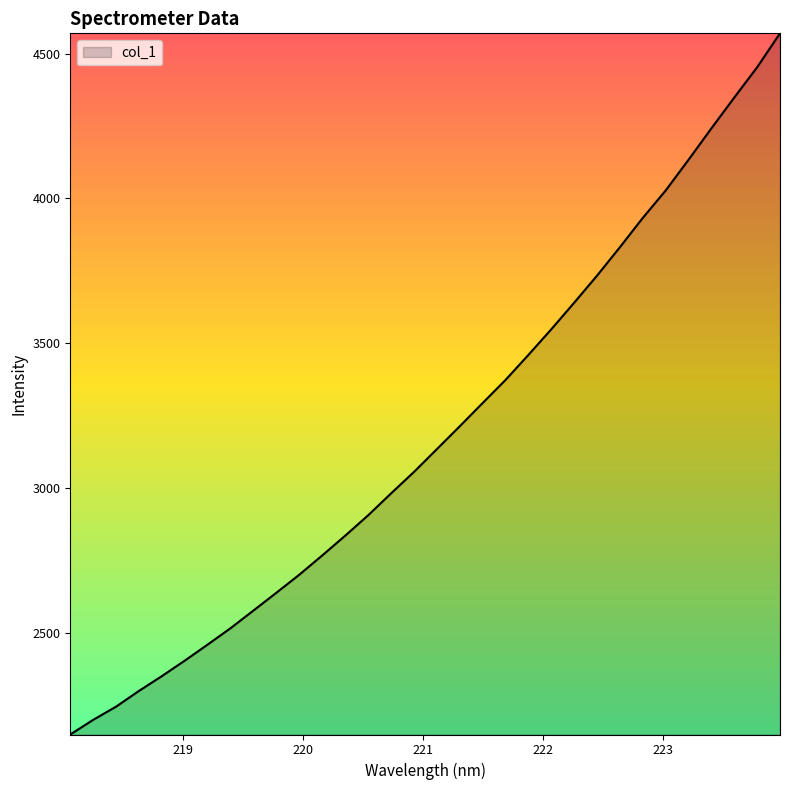

What is the greatest value displayed?

4569.7